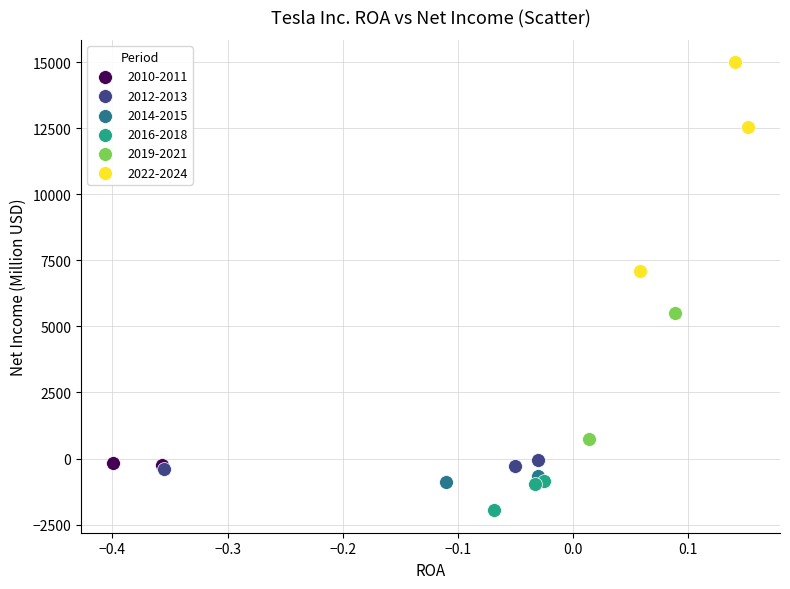

Which series reaches the maximum Y coordinate?

2022-2024